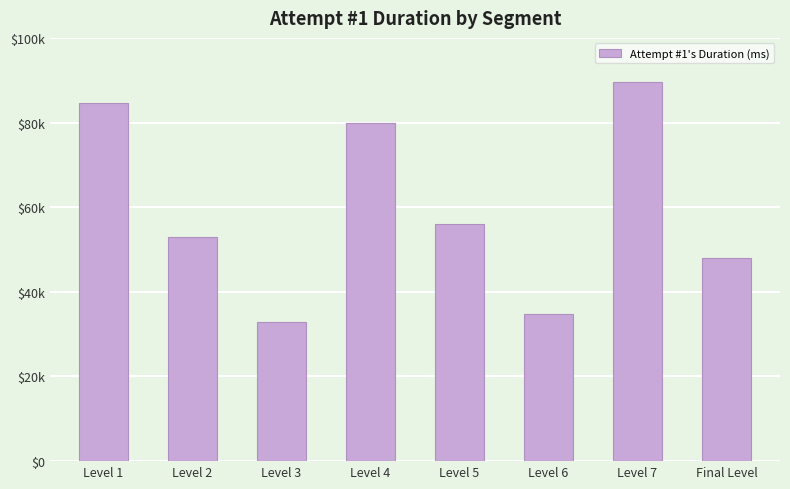

Reading left to right, what are all the values shown in this chart?

84710	52990	32776	79861	55975	34823	89575	48063